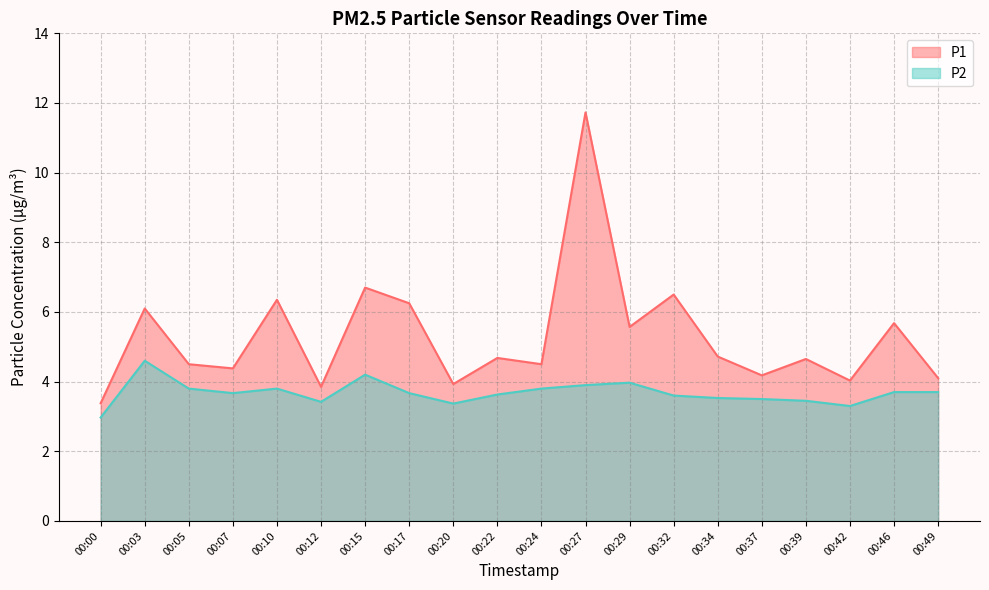

Reading left to right, what are all the values shown in this chart?

P1: 3.4	6.1	4.5	4.4	6.3	3.9	6.7	6.2	3.9	4.7	4.5	11.7	5.6	6.5	4.7	4.2	4.7	4.0	5.7	4.1
P2: 3.0	4.6	3.8	3.7	3.8	3.4	4.2	3.7	3.4	3.6	3.8	3.9	4.0	3.6	3.5	3.5	3.5	3.3	3.7	3.7